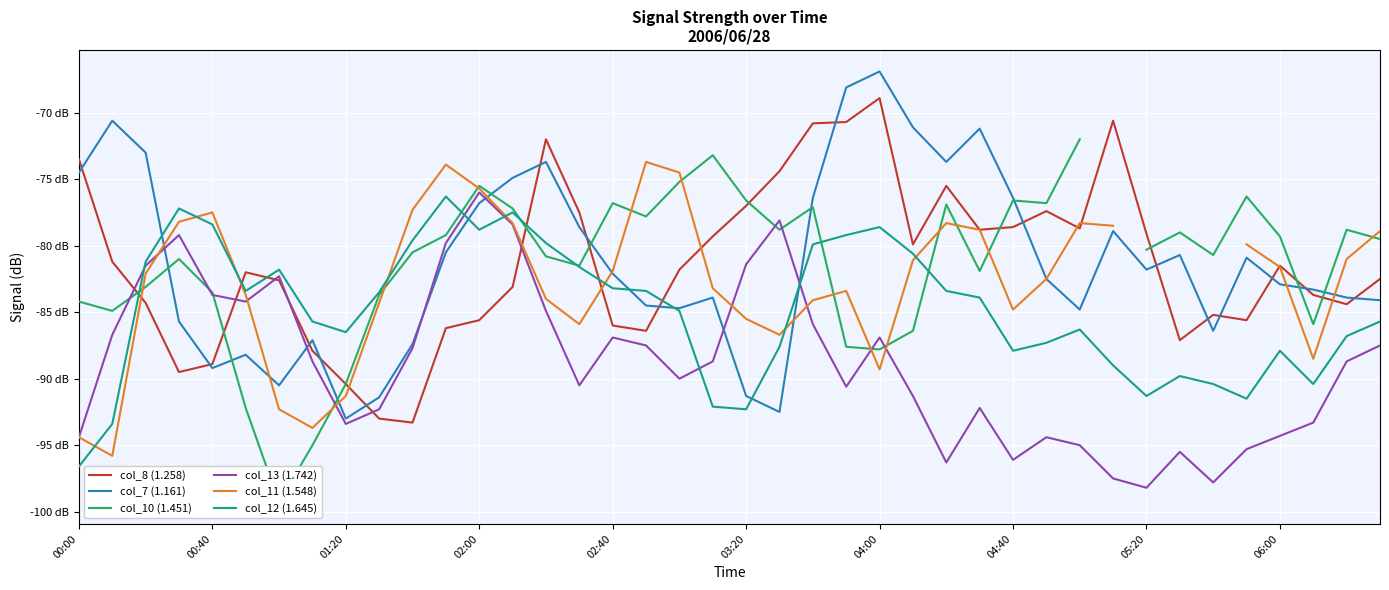

Where is col_13 (1.742) nearest to the value -87?

02:40